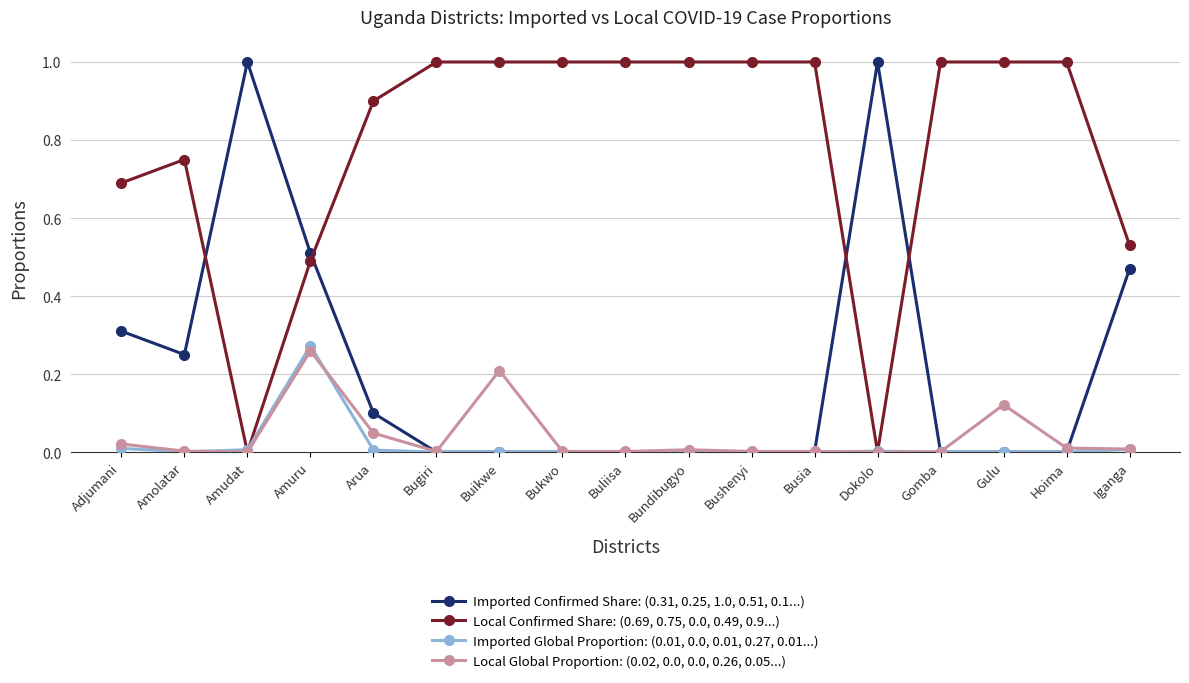

What is the value of the Local Confirmed Share: (0.69, 0.75, 0.0, 0.49, 0.9...) point at the 9th from the left?

1.0